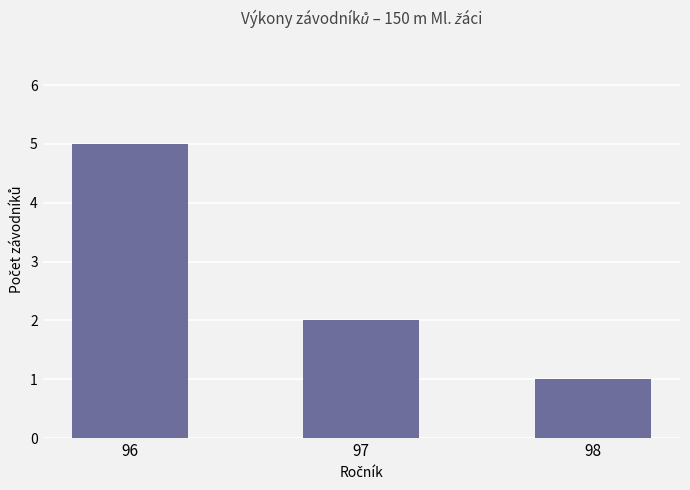

Count the number of categories in the chart.

3